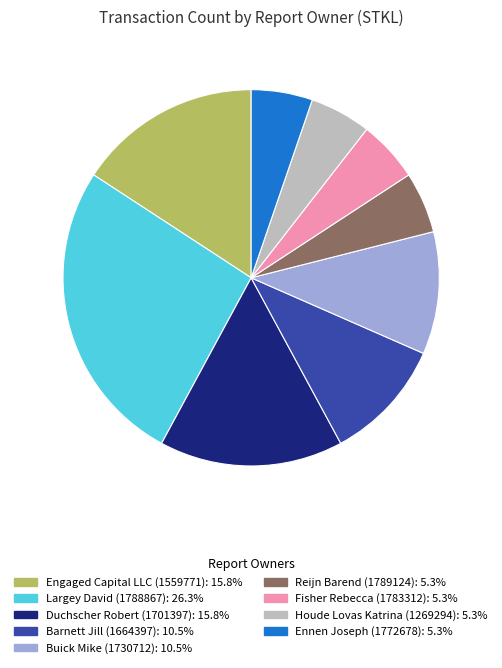

Is there any slice that represents more than half of the pie?

No